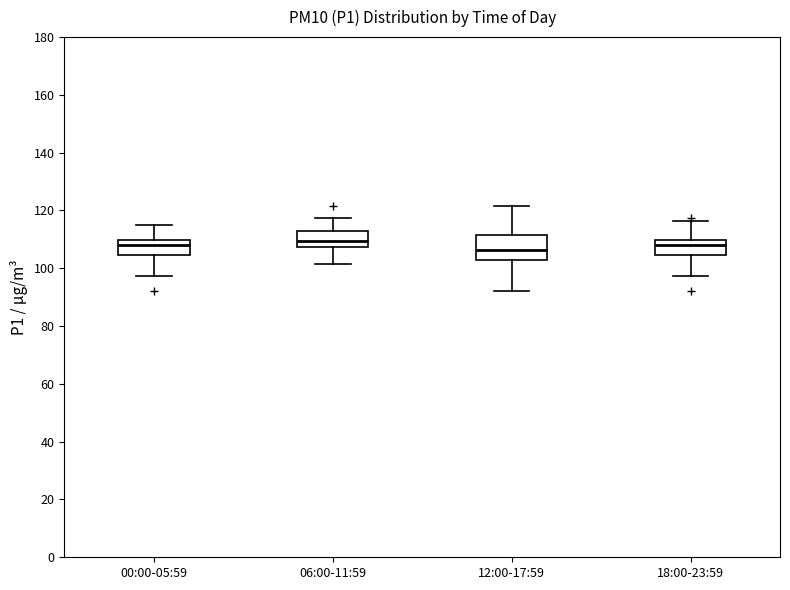

Reading left to right, transcribe this box plot: for each box, give where its median line is, the range the box spans, and where its two whiskers end, as read against the y-axis. The values are not printed on the chart, so give them approximately, as read against the axis.

00:00-05:59: median 108, box 104 to 110, whiskers 98 to 116
06:00-11:59: median 110, box 108 to 112, whiskers 102 to 118
12:00-17:59: median 106, box 102 to 112, whiskers 92 to 122
18:00-23:59: median 108, box 104 to 110, whiskers 98 to 116